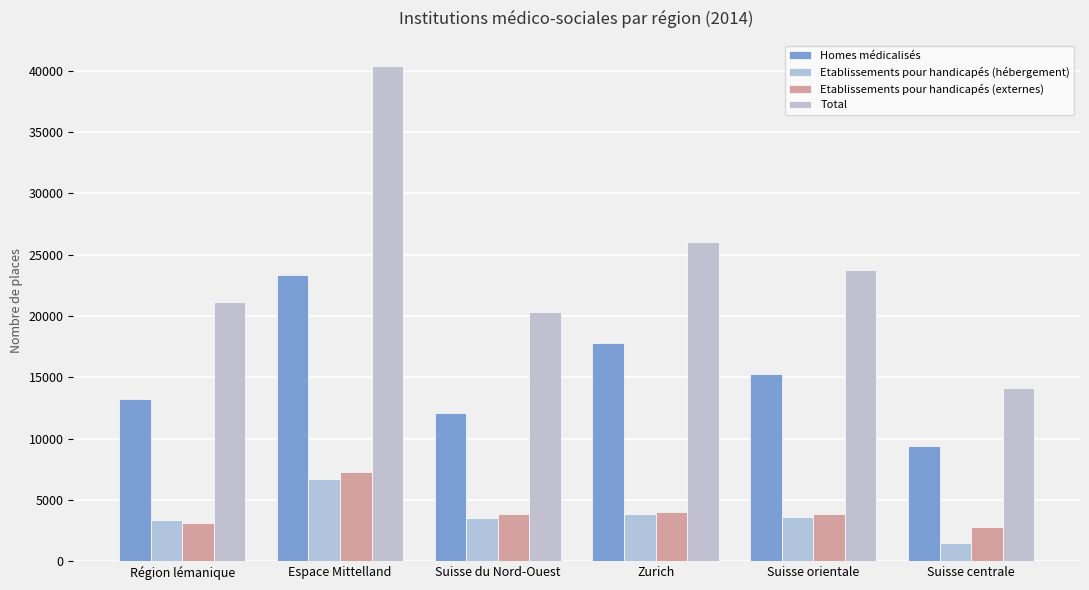

What is the label of the 6th bar from the left?

Suisse centrale